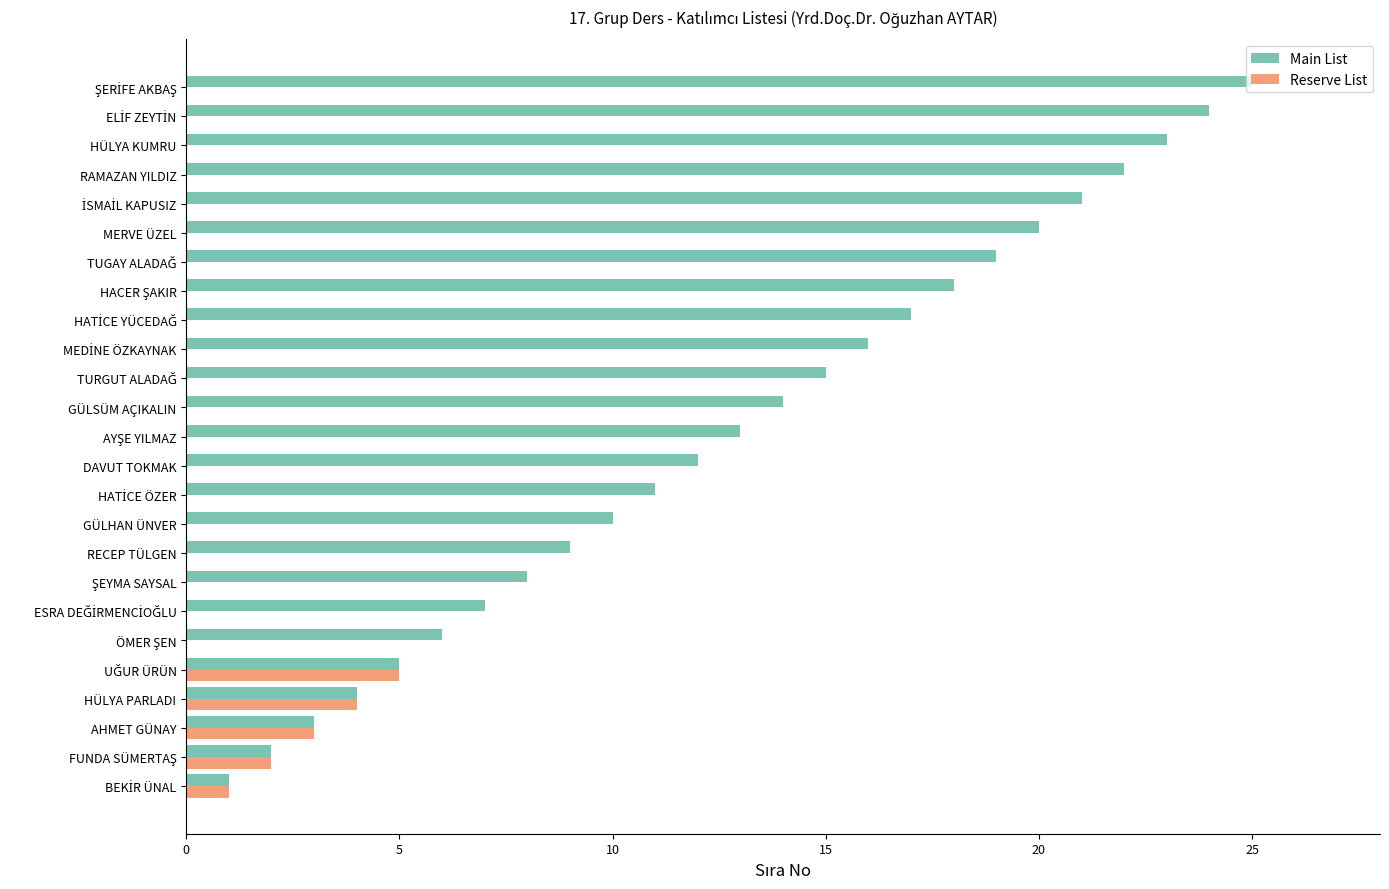

What is the sum of all Main List values?

325